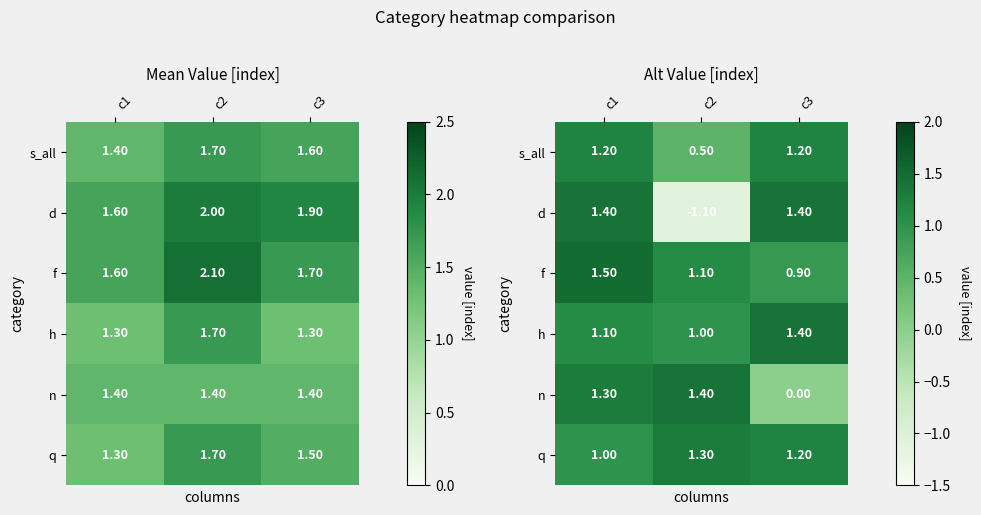

The q series shows 1.8 at c3. True or false?

False